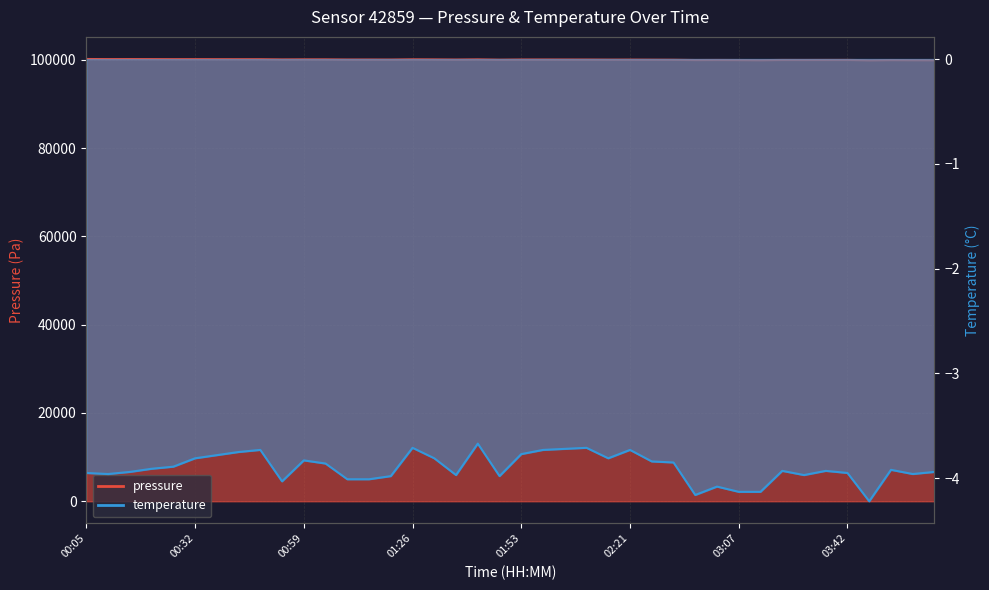

Is the value of temperature at 02:10 greater than the value of pressure at 03:30?

No